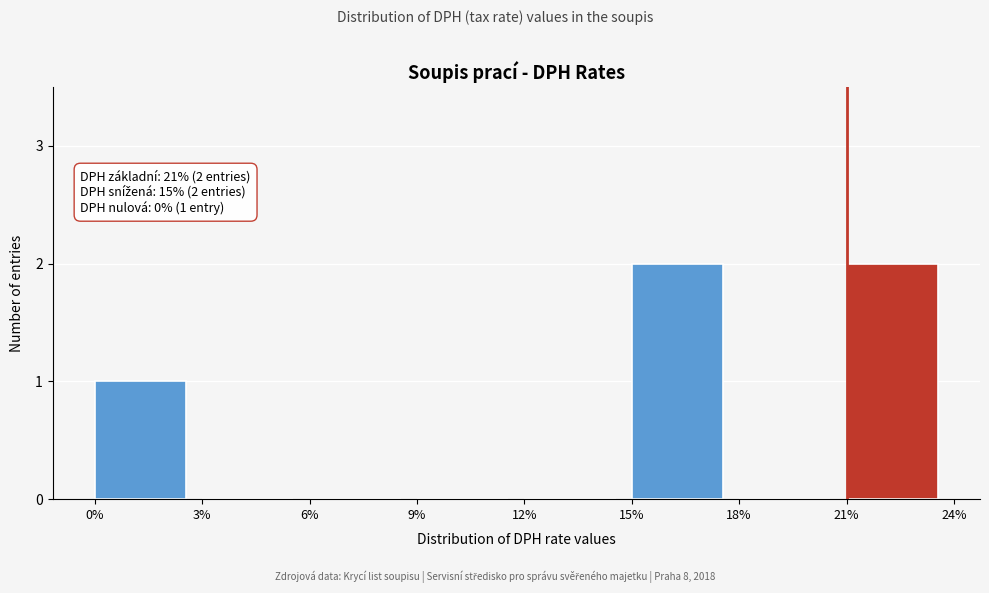

Reading left to right, extract all data points from this chart.

0%=1	3%=0	6%=0	9%=0	12%=0	15%=2	18%=0	21%=2